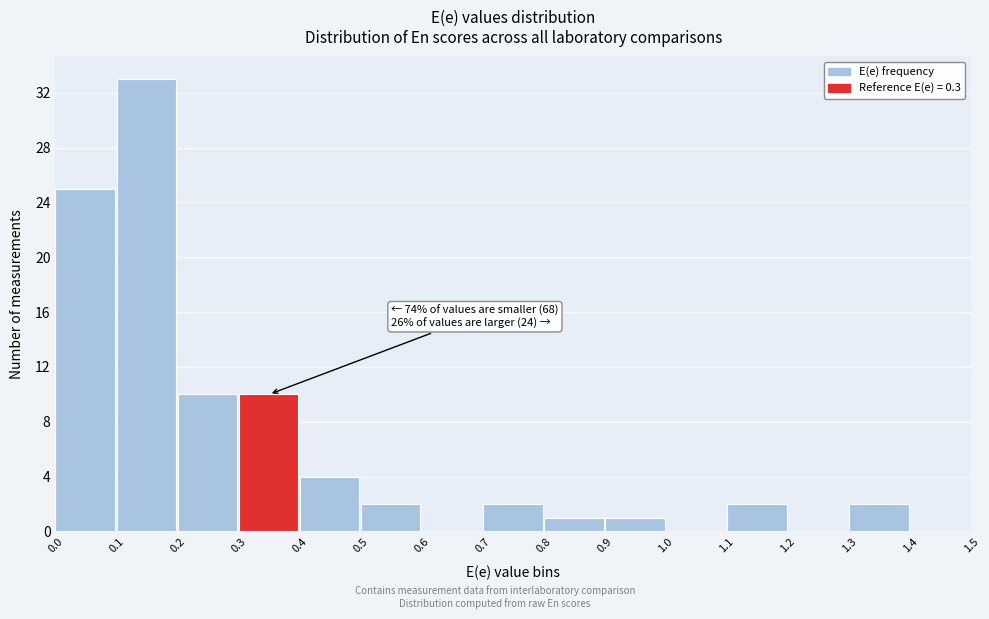

Which range on the x-axis has the tallest bar?

0.1 to 0.2